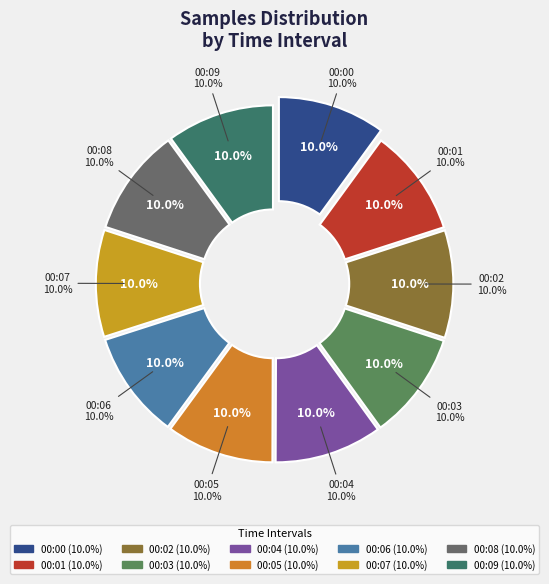

Which slice is the smallest?

00:07